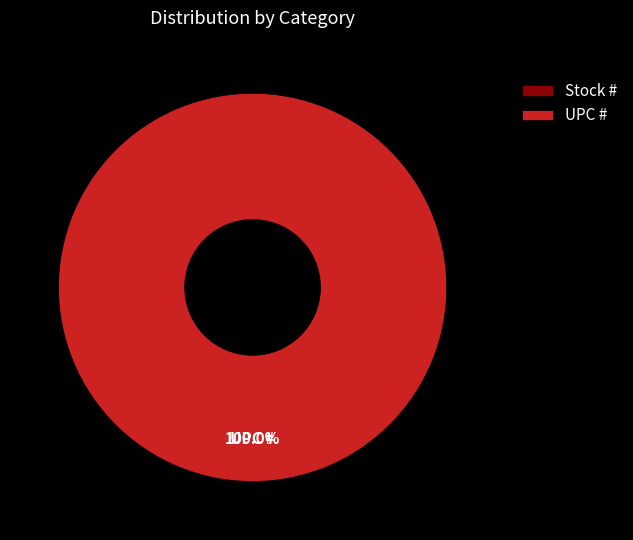

True or false: UPC # accounts for 100% of the total.

True